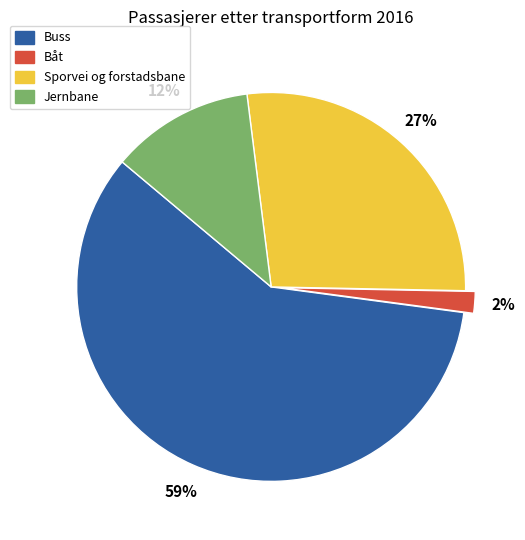

Count the number of slices in the pie.

4